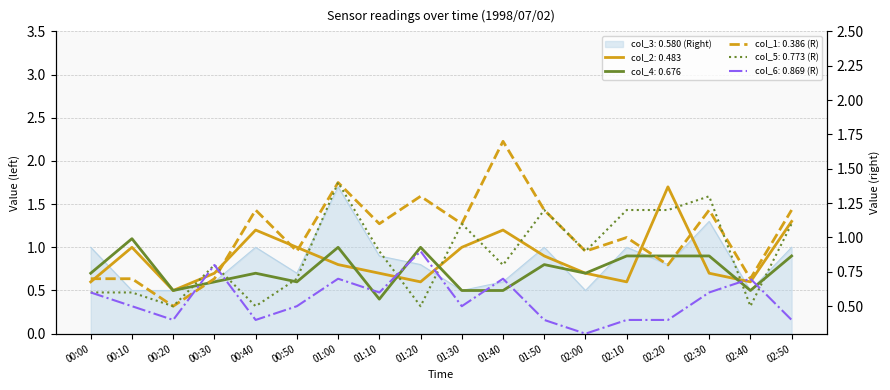

What are all the series names shown in the legend?

col_3 (0.580), col_2 (0.483), col_5 (0.773), col_4 (0.676), col_6 (0.869), col_1 (0.386)